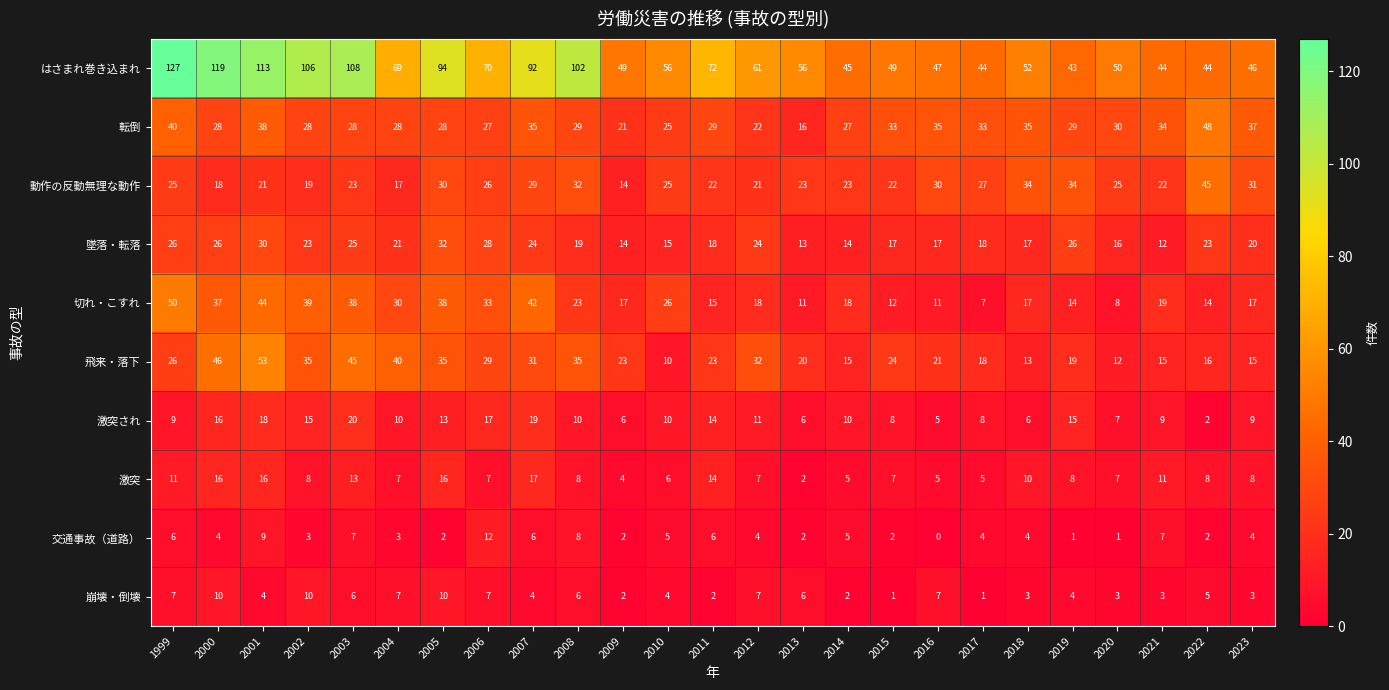

Is it true that 交通事故（道路） equals 1 at 2009?

False